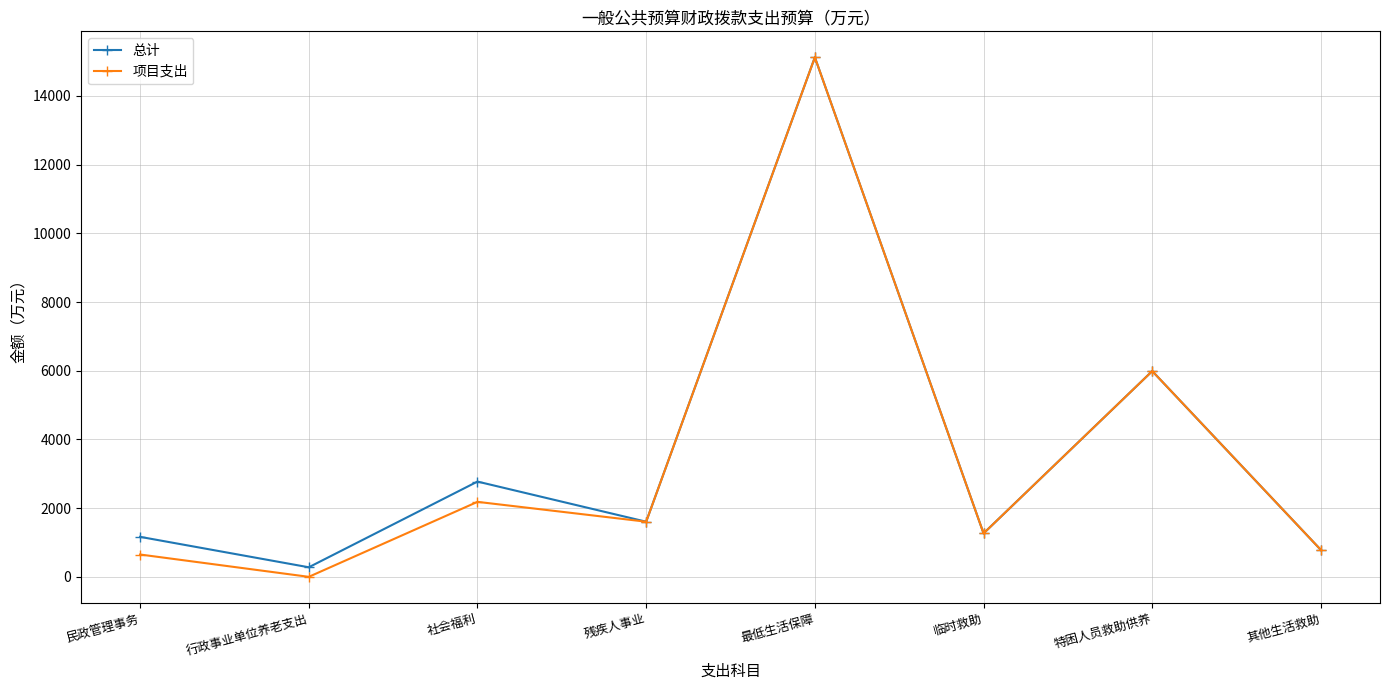

How many interior local valleys does the 项目支出 series have?

3